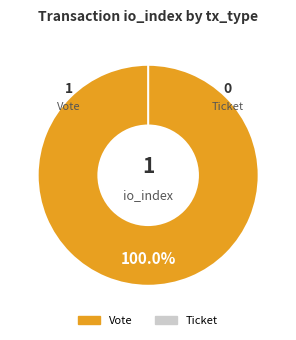

Is it true that Ticket is 15% of the pie?

False